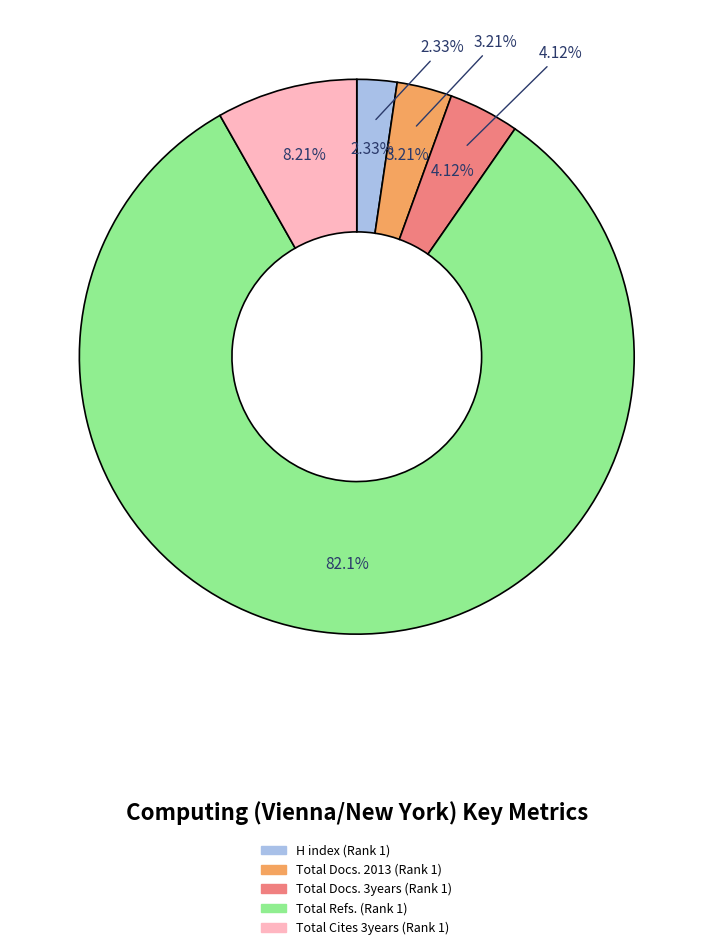

Combined, what portion of the pie is Total Refs. (Rank 1) and Total Cites 3years (Rank 1)?

90.3%